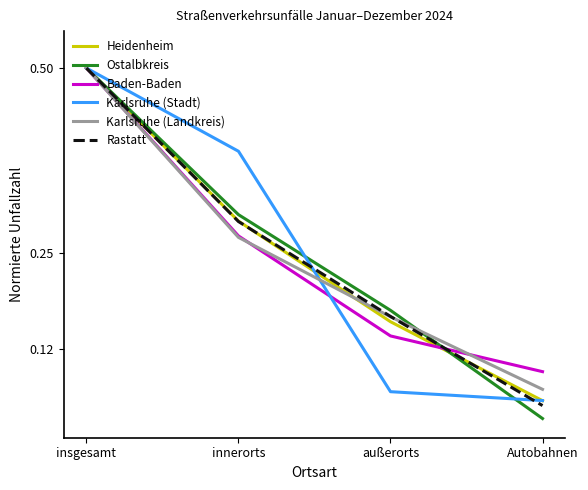

Between insgesamt and Autobahnen, which series saw the biggest shift?

Ostalbkreis